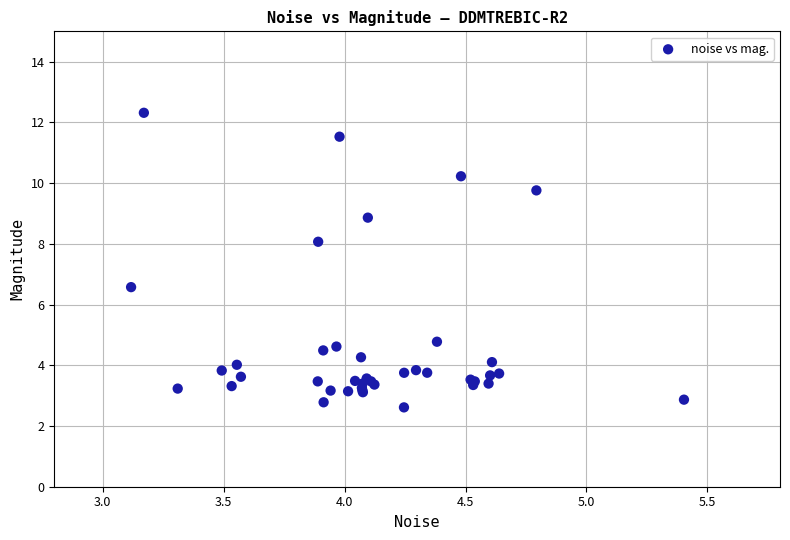

What Y value in the scatter plot is closest to 7?

6.6